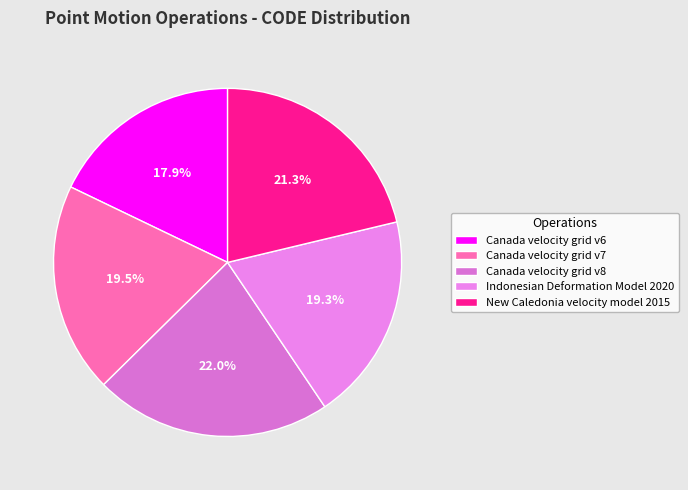

Which slice is the largest?

Canada velocity grid v8